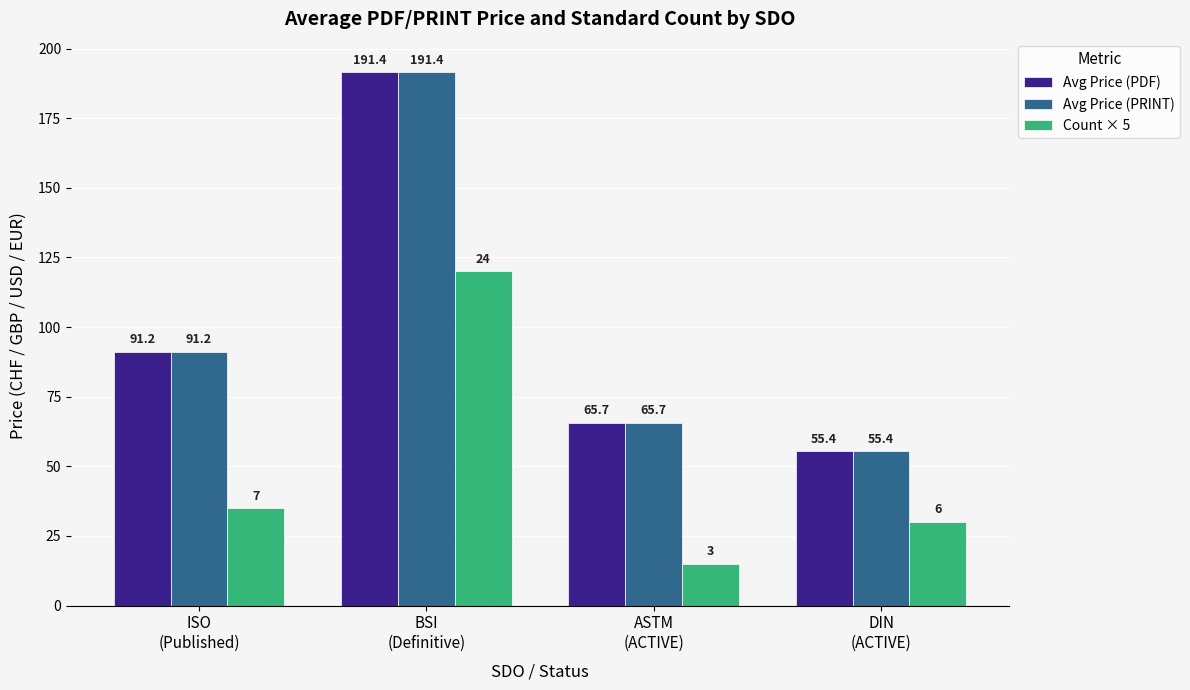

Reading right to left, list all the values displayed in this chart.

Avg Price (PDF): 55.4	65.7	191.4	91.2
Avg Price (PRINT): 55.4	65.7	191.4	91.2
Count × 5: 30.0	15.0	120.0	35.0